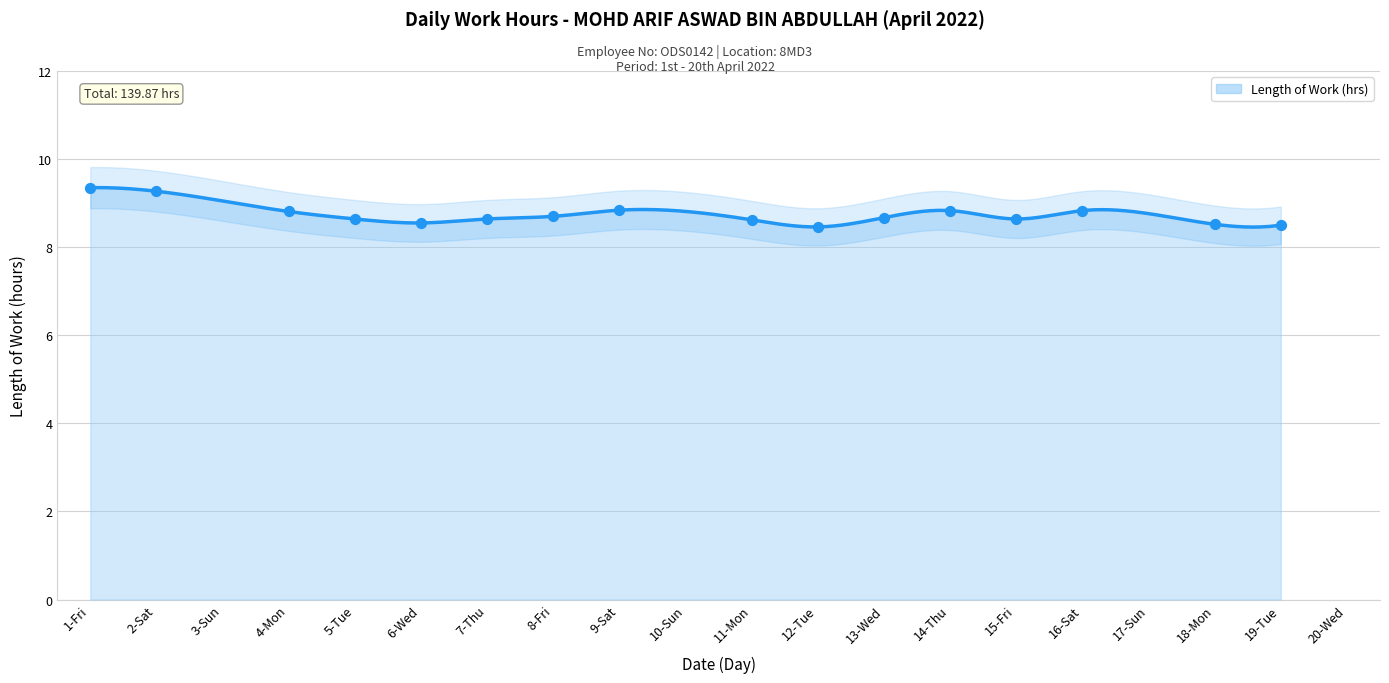

What is the range of X values (max minus min)?

18.0